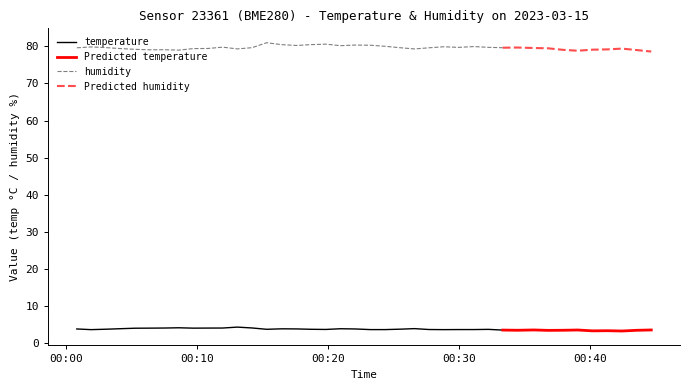

What is the sum of all temperature values?

115.0